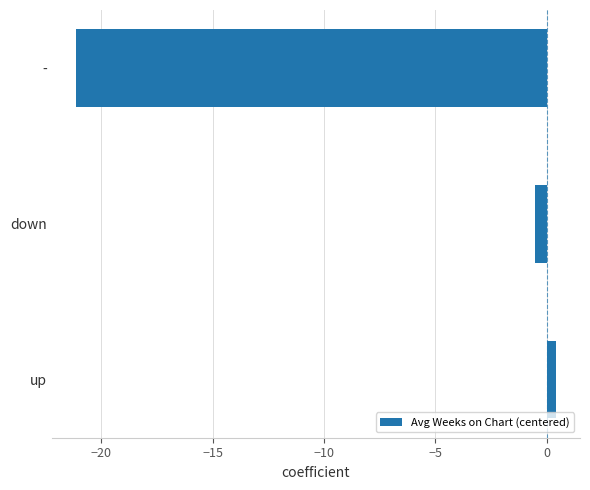

Where is the data nearest to the value -10?

down